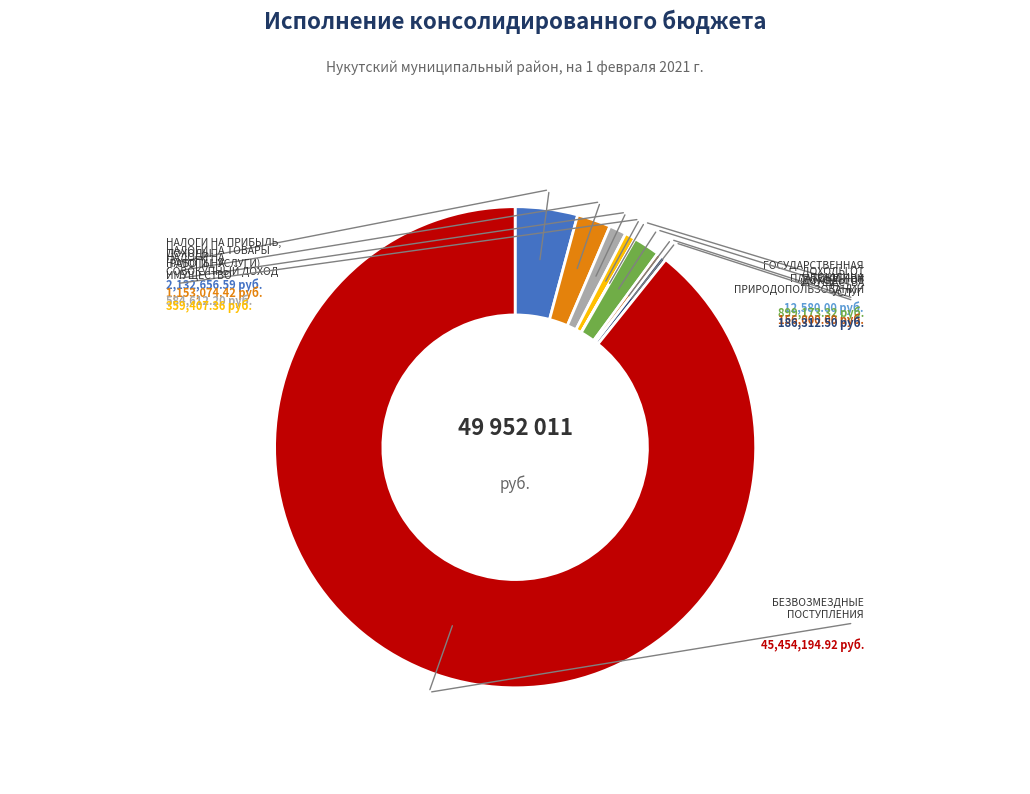

Is there any slice that represents more than half of the pie?

Yes